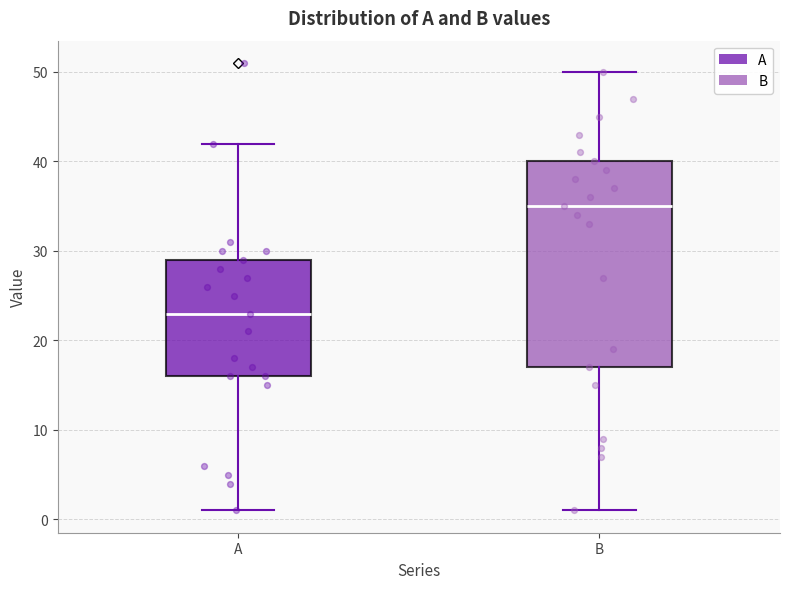

Which box has the lowest median line?

A